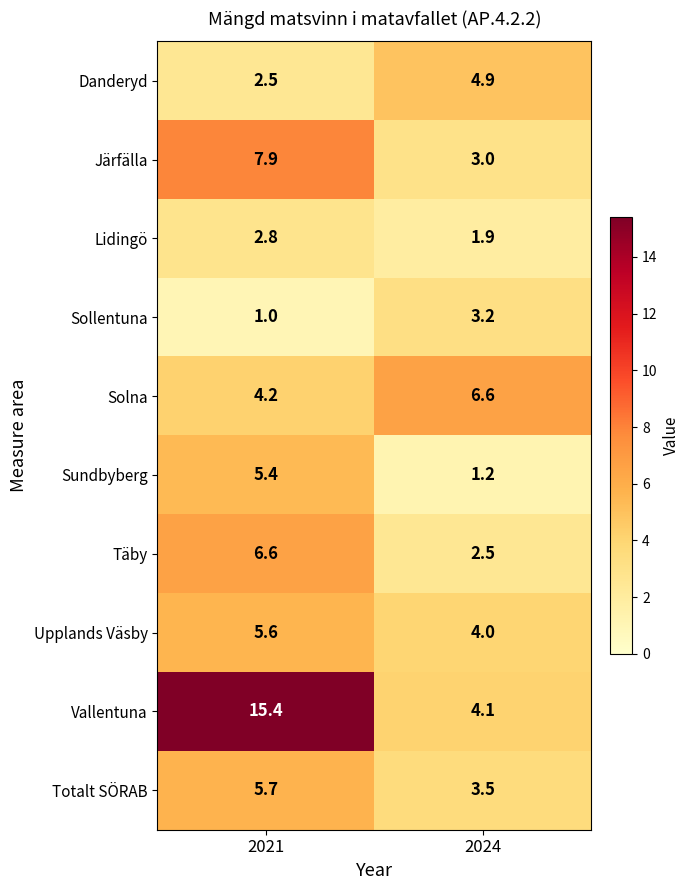

True or false: Upplands Väsby has a value of 1.7 at 2024.

False